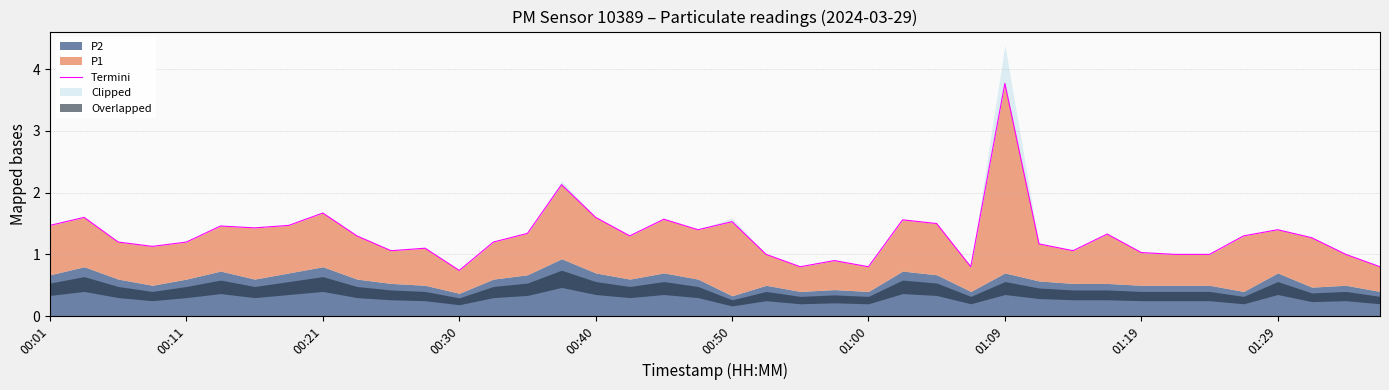

What is the value of the 3rd point from the left?

1.2